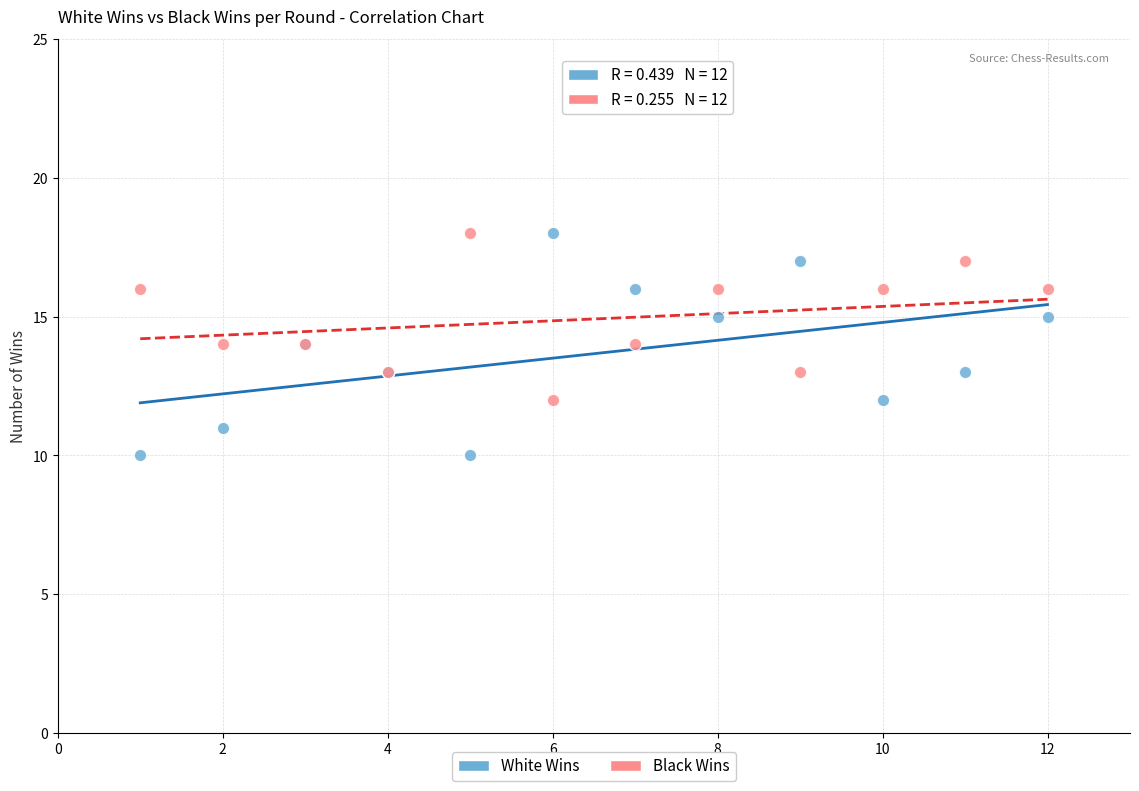

What is the X range (max minus min) for the scatter plot?

11